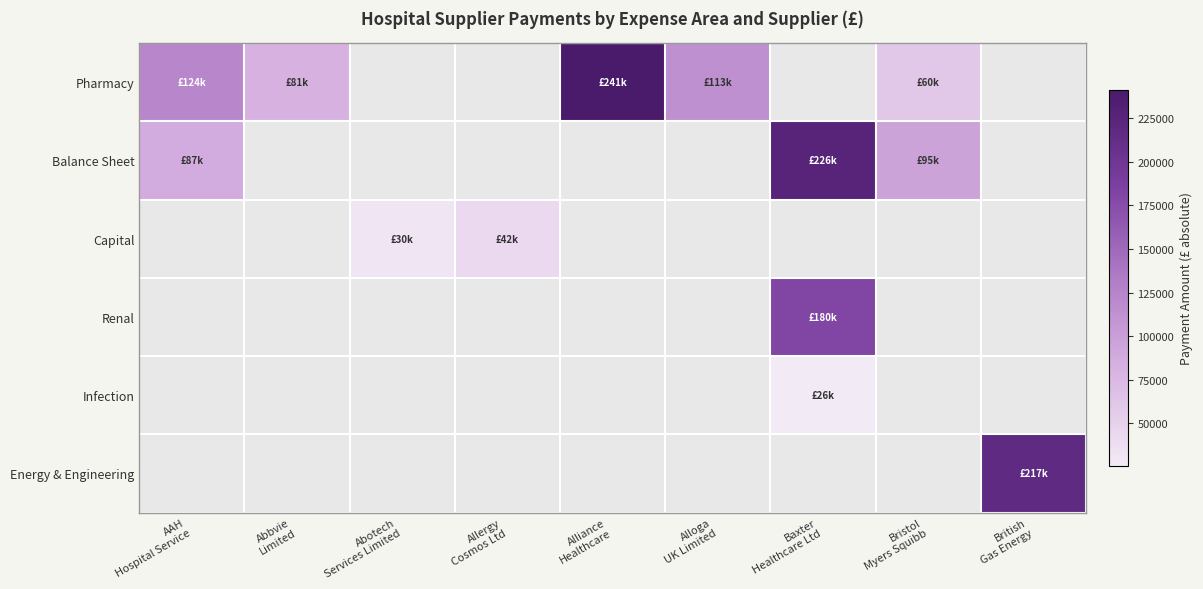

Is it true that Capital equals 19537.4 at Allergy Cosmos Ltd?

False